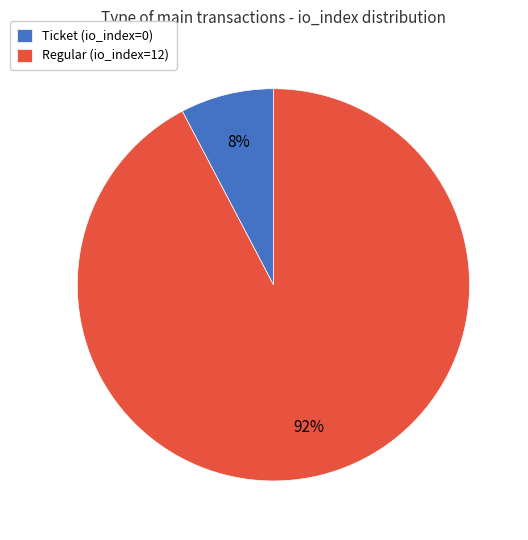

To the nearest percent, what percentage of the pie is Regular (io_index=12)?

92%